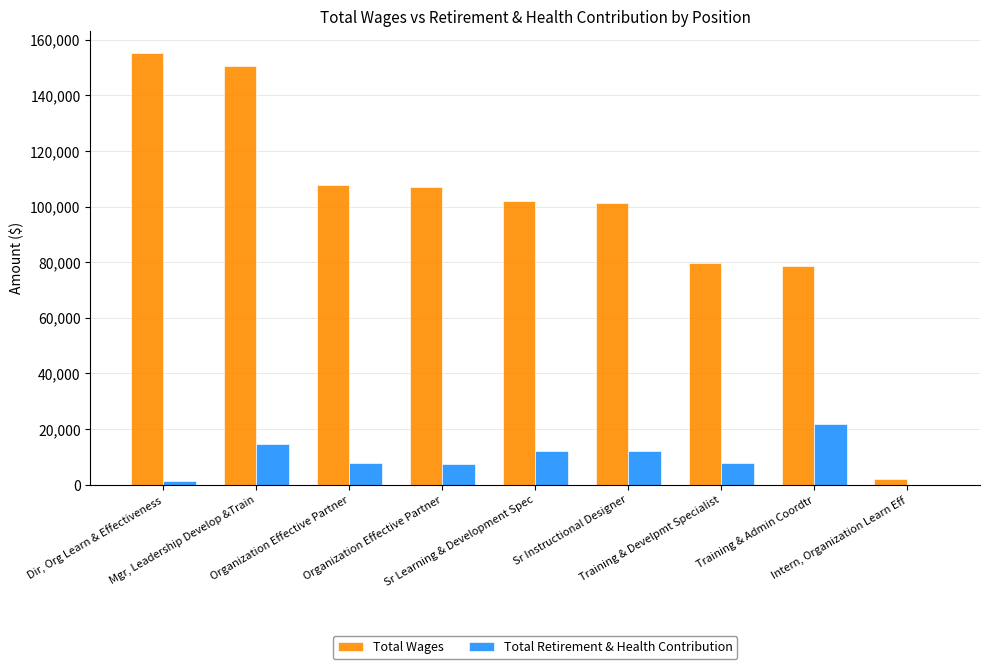

Reading right to left, extract all data points from this chart.

Total Wages: 2091	78706	79550	101229	102065	107062	107649	150407	155423
Total Retirement & Health Contribution: 0	21791	7589	11933	11933	7284	7589	14460	1238